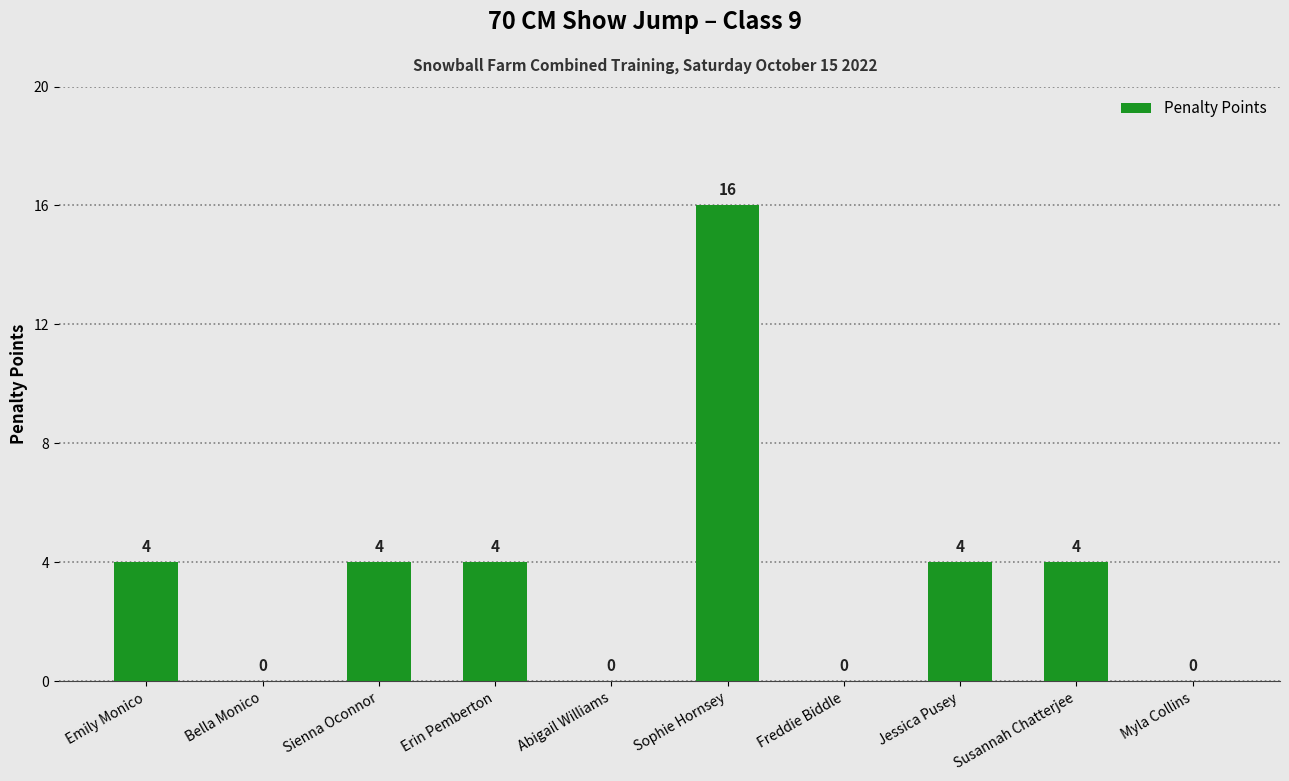

Are the bars horizontal?

No